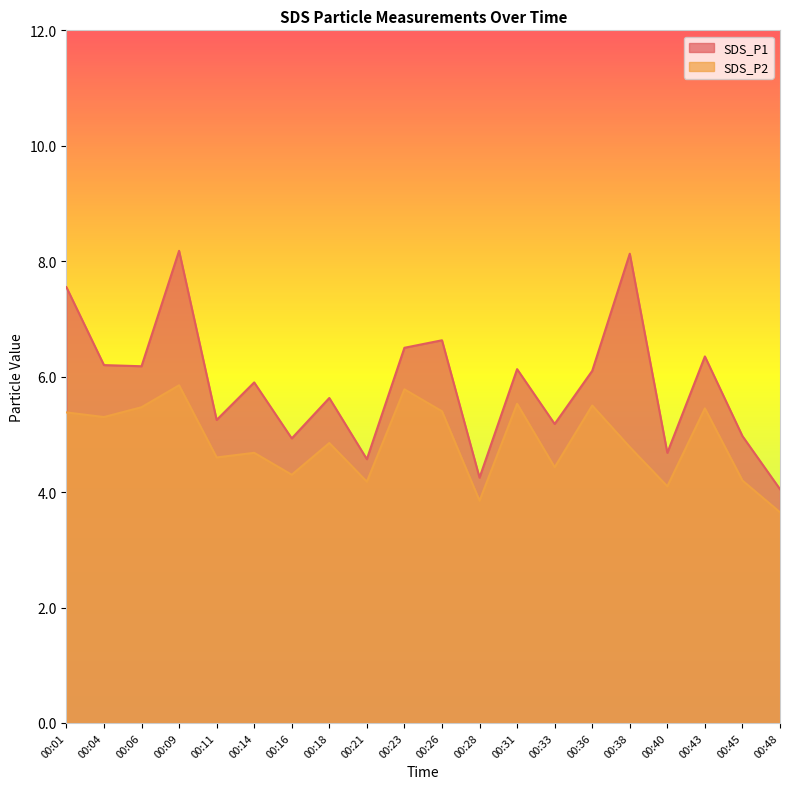

True or false: SDS_P2 has a value of 3.3 at 00:18.

False